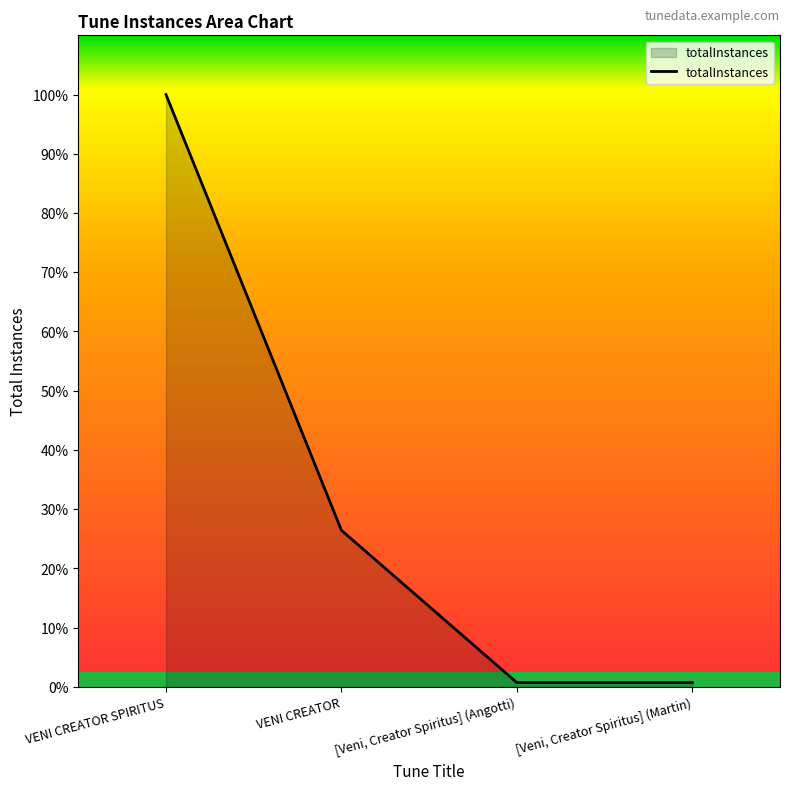

True or false: there are more than 0 points higher than both neighbors.

False